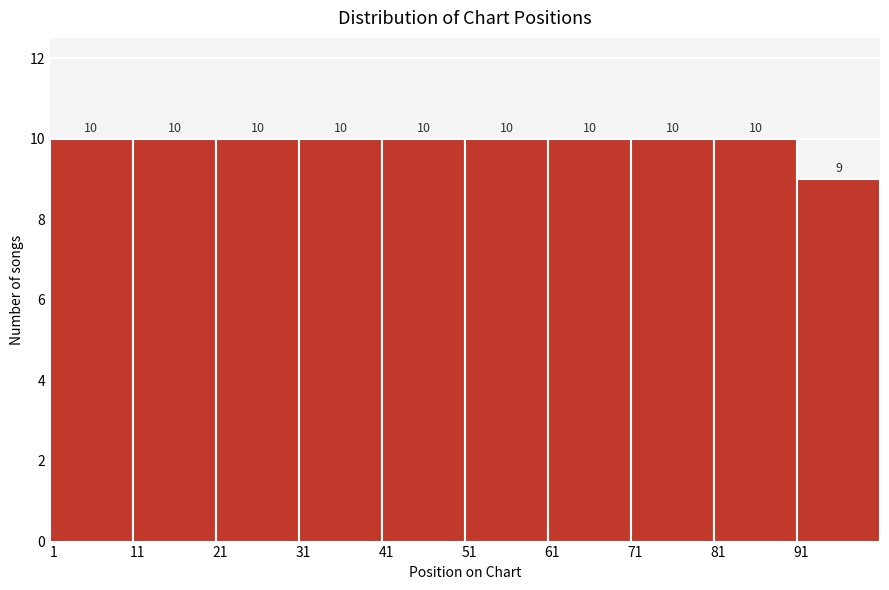

Reading left to right, list every bar in this chart as the range it spans on the x-axis followed by its height.

1 to 11: 10
11 to 21: 10
21 to 31: 10
31 to 41: 10
41 to 51: 10
51 to 61: 10
61 to 71: 10
71 to 81: 10
81 to 91: 10
91 to 101: 9